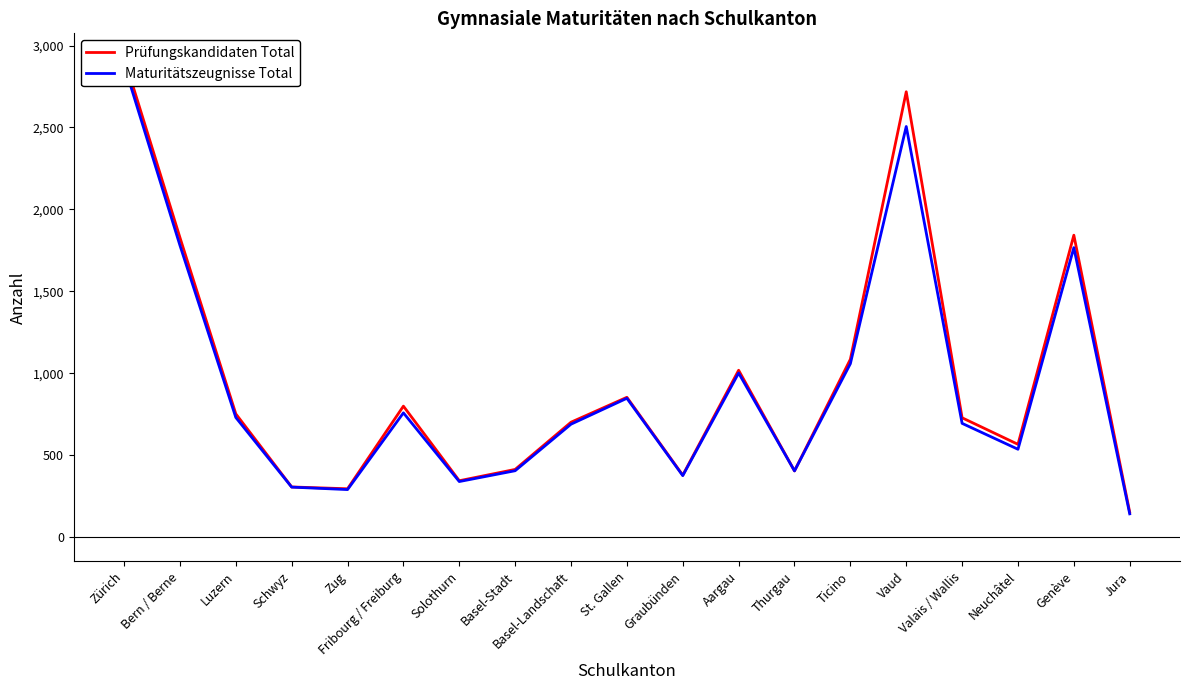

What is the label of the 15th point from the left?

Vaud